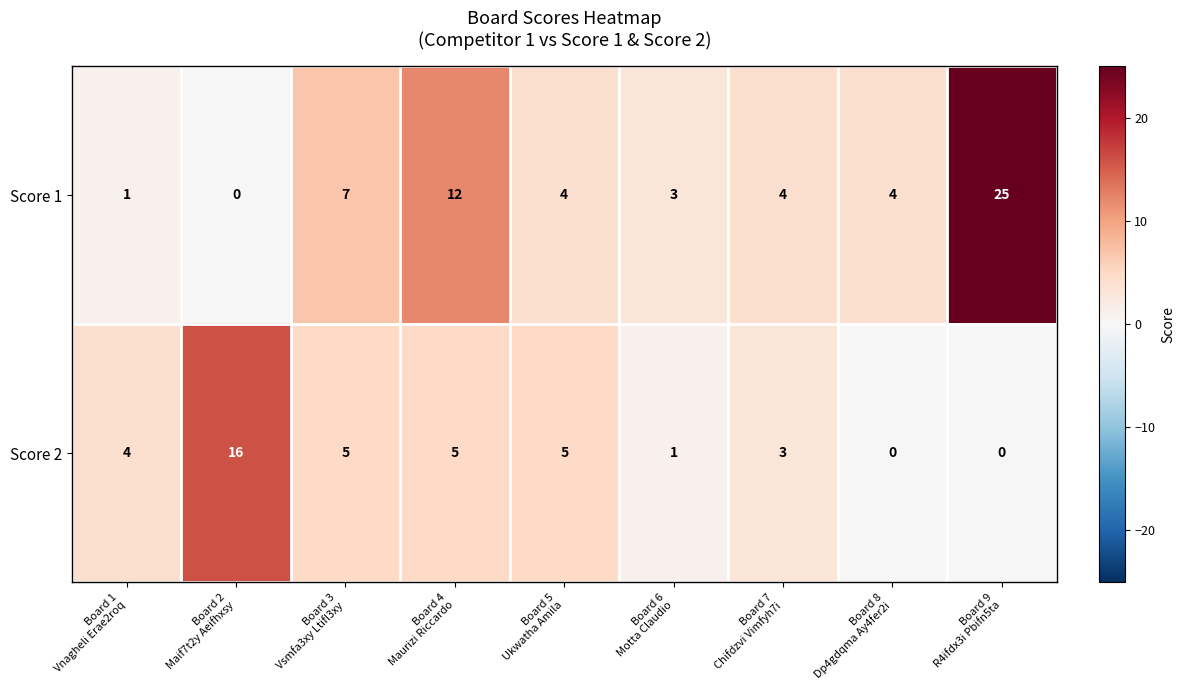

List the series in order of their overall mean, highest first.

Score 1, Score 2